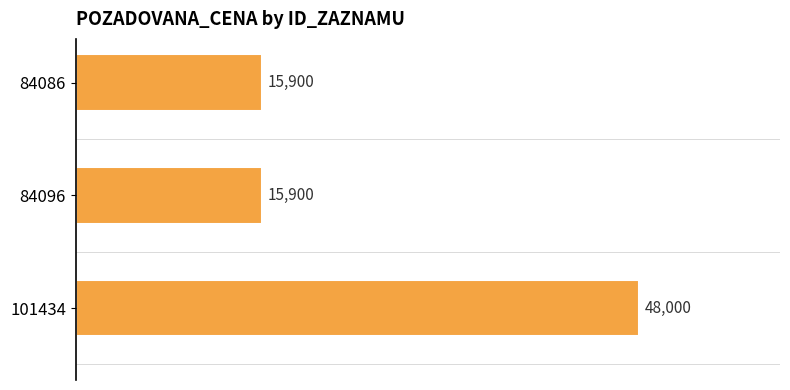

What is the smallest value displayed?

15900